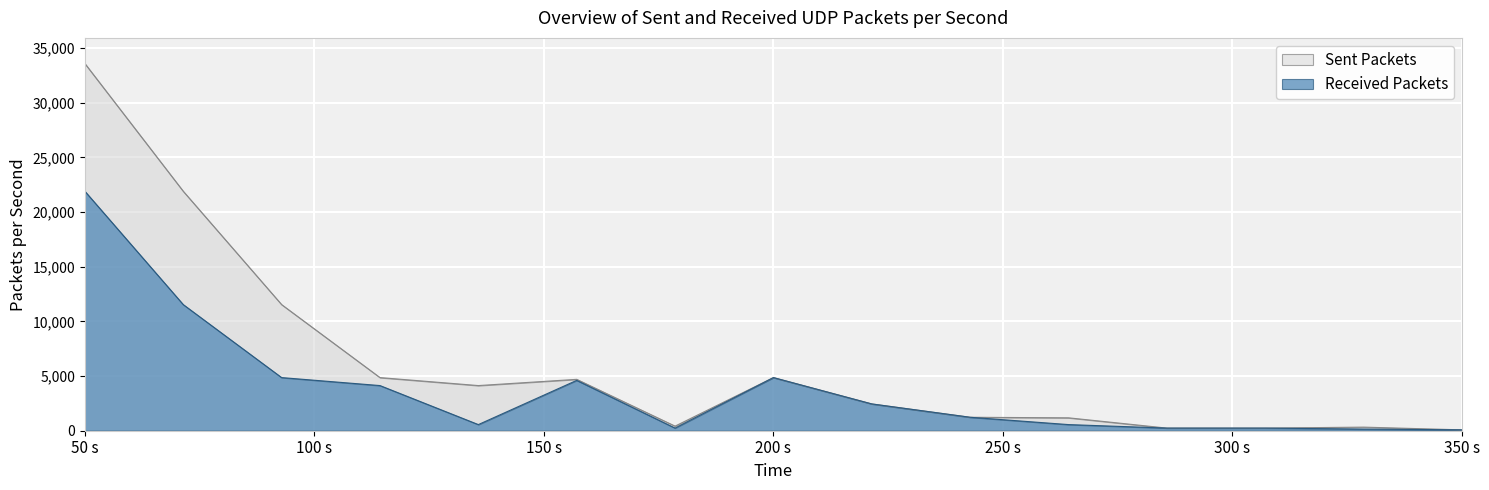

Which series has the largest total across all categories?

Sent Packets